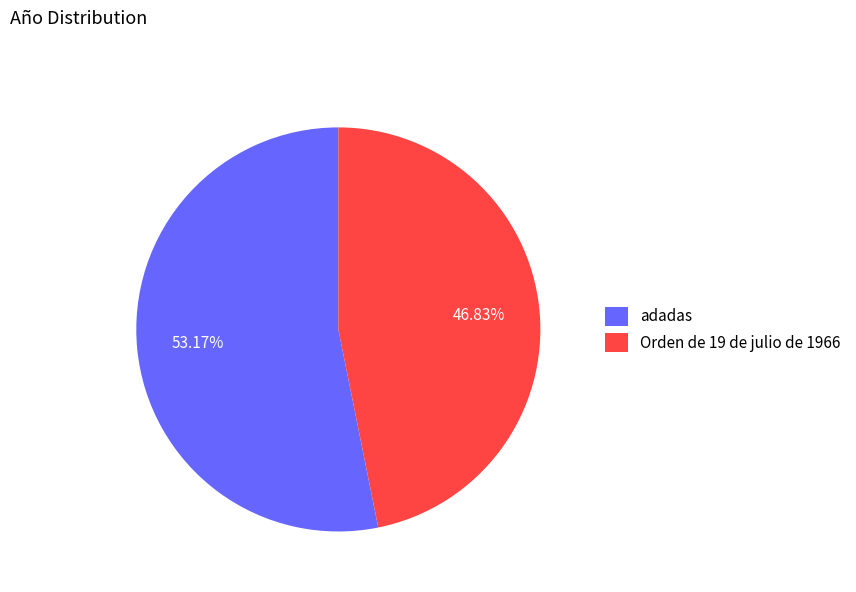

Does Orden de 19 de julio de 1966 account for over 50% of the chart?

No